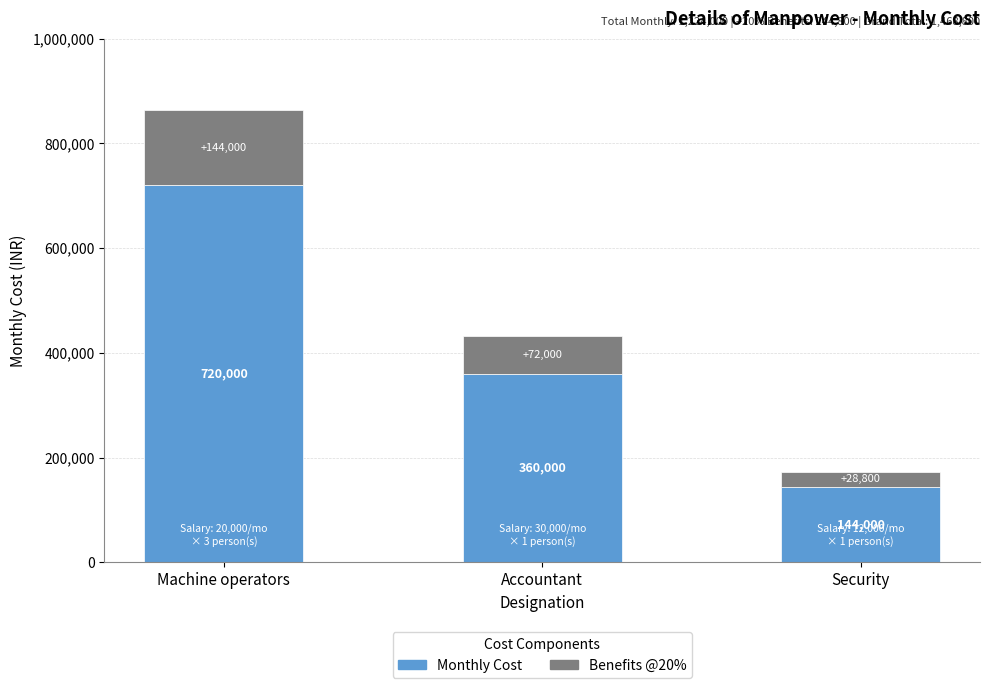

The Monthly Cost series shows 360000 at Accountant. True or false?

True